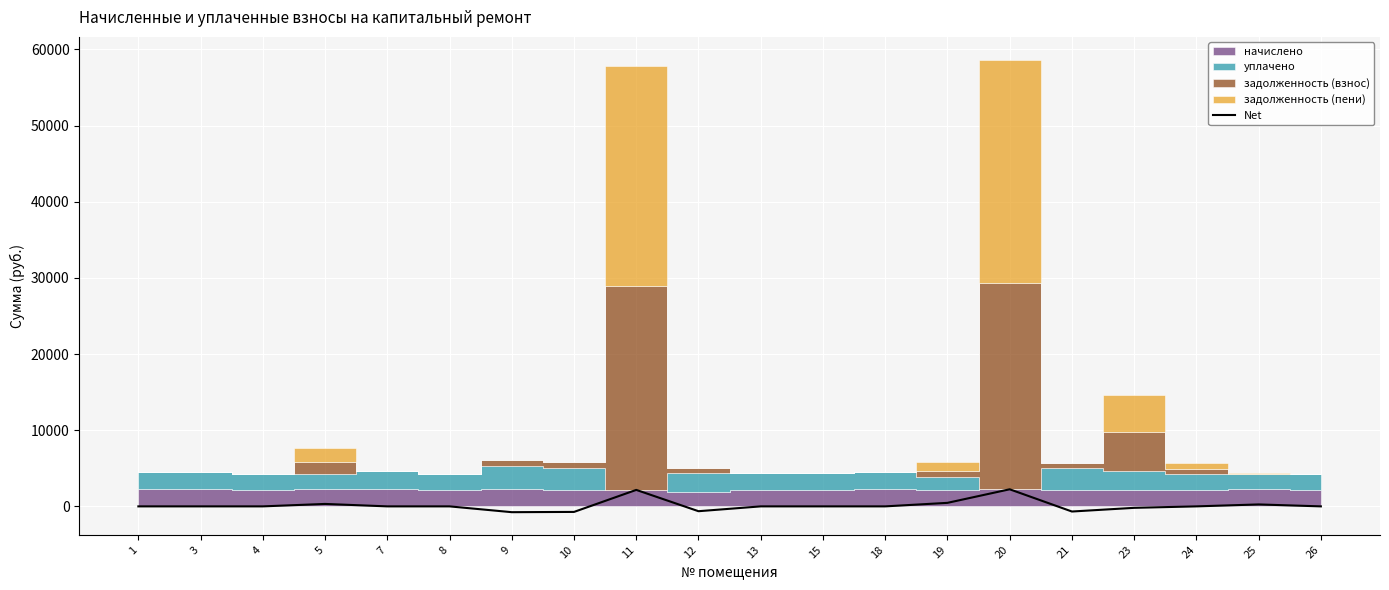

Between 8 and 12, which is larger?

8